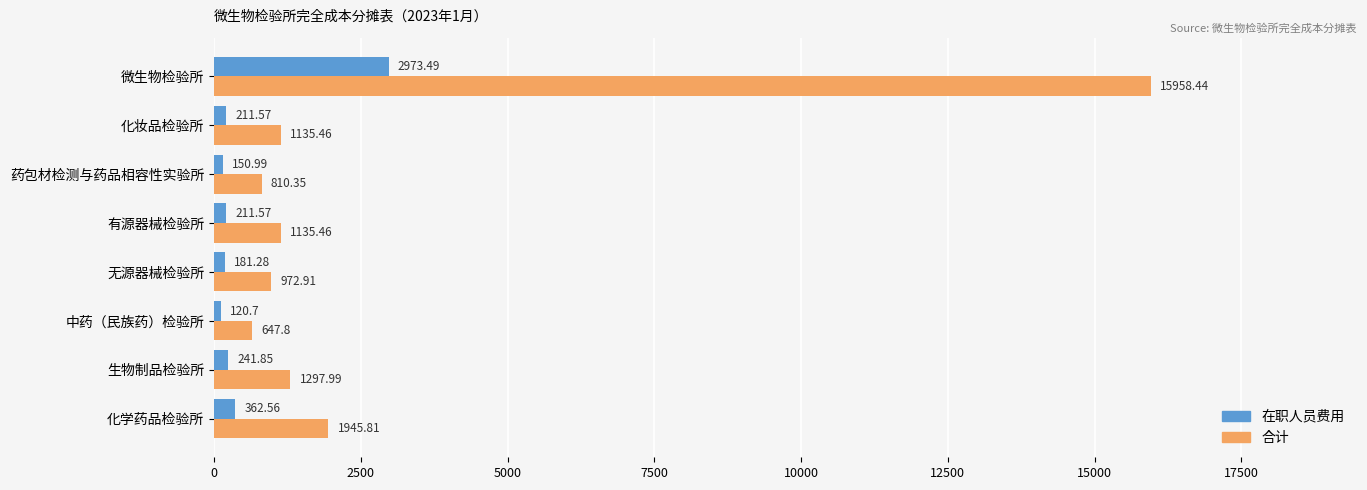

At which category is the sum across all series the highest?

微生物检验所